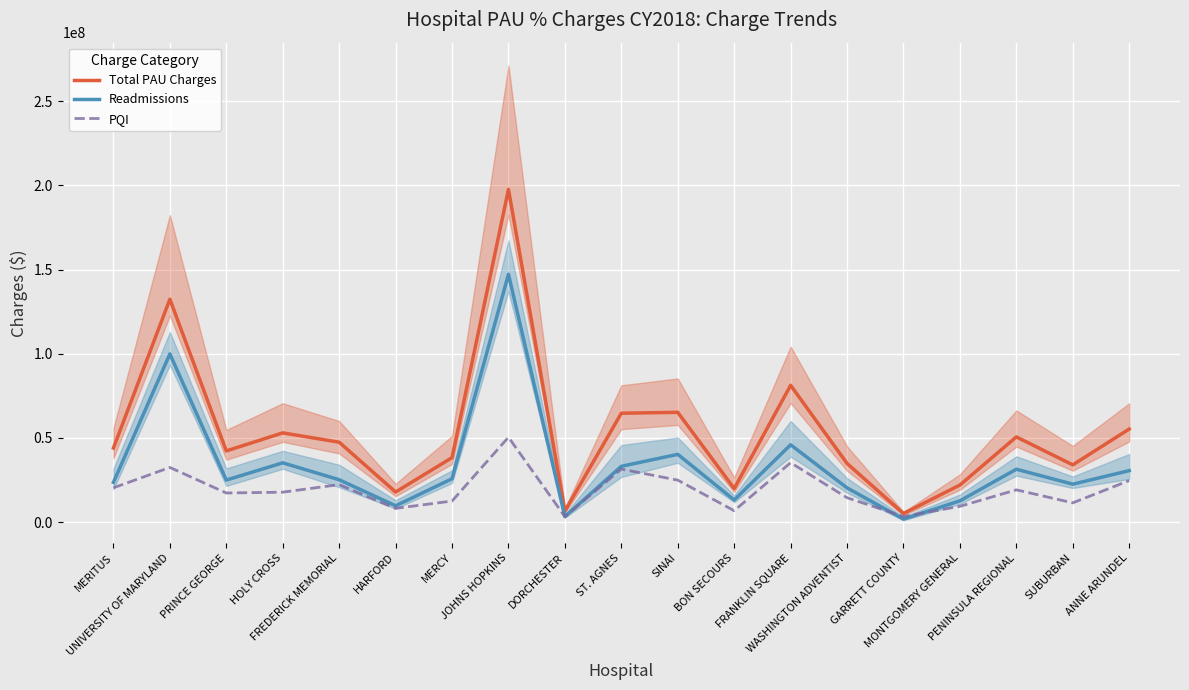

True or false: PQI has more than 0 points higher than both neighbors.

True